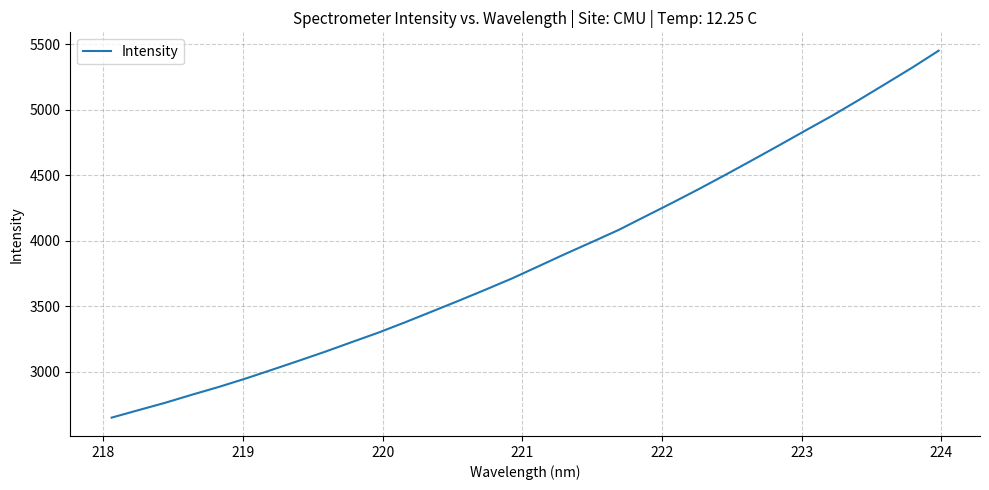

What is the minimum value shown in the chart?

2650.9